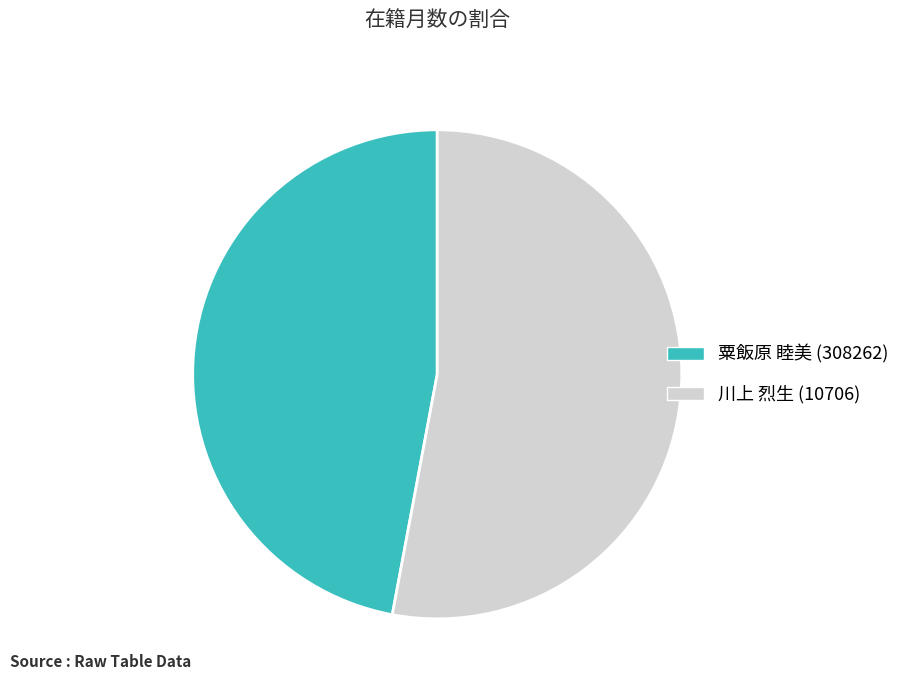

Rank the categories by value from lowest to highest.

粟飯原 睦美 (308262), 川上 烈生 (10706)